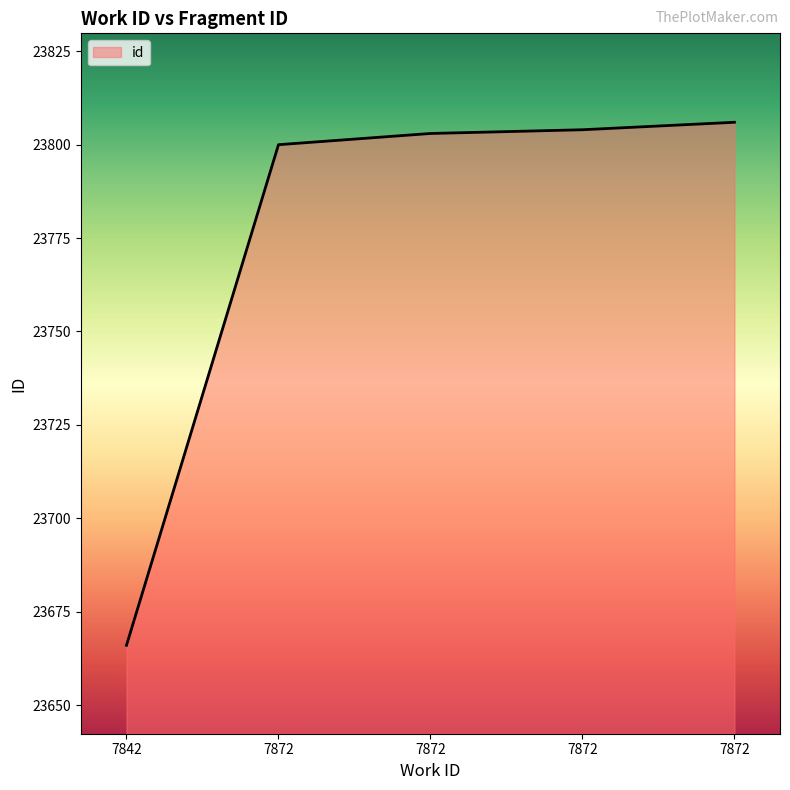

Reading left to right, transcribe all the data shown in this chart.

23666	23800	23803	23804	23806